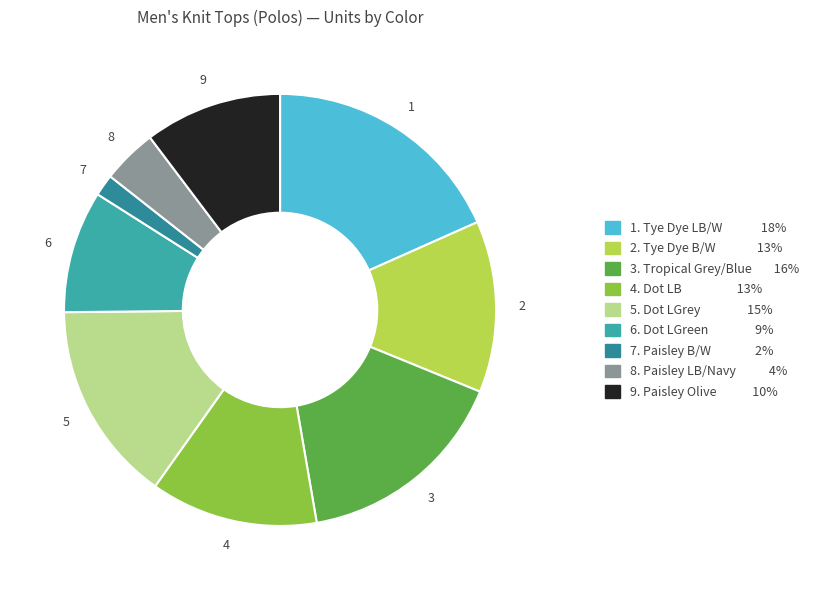

What is the smallest slice in the pie chart?

Paisley Print Polo Black/White